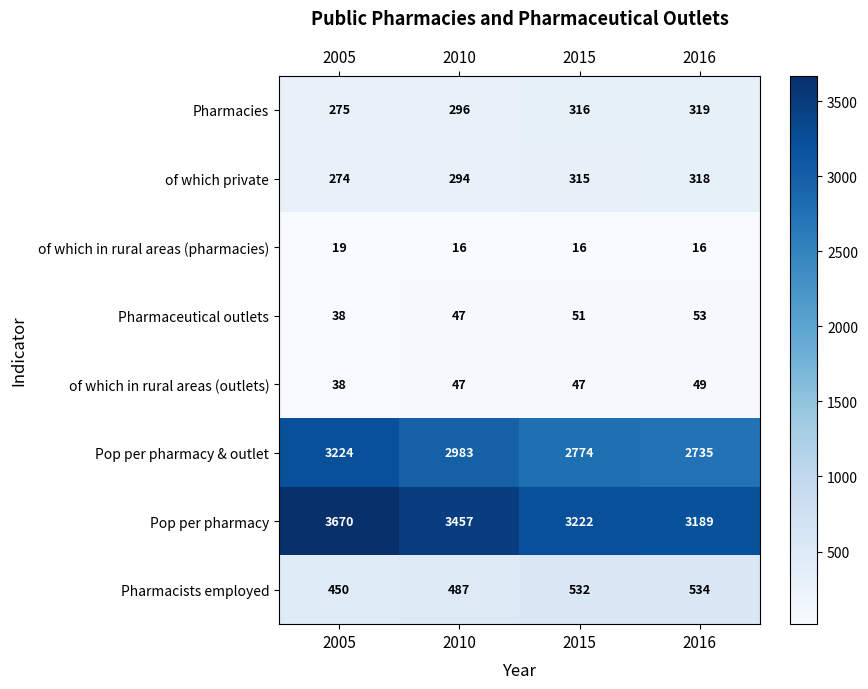

Which label corresponds to the largest value in the chart?

2005